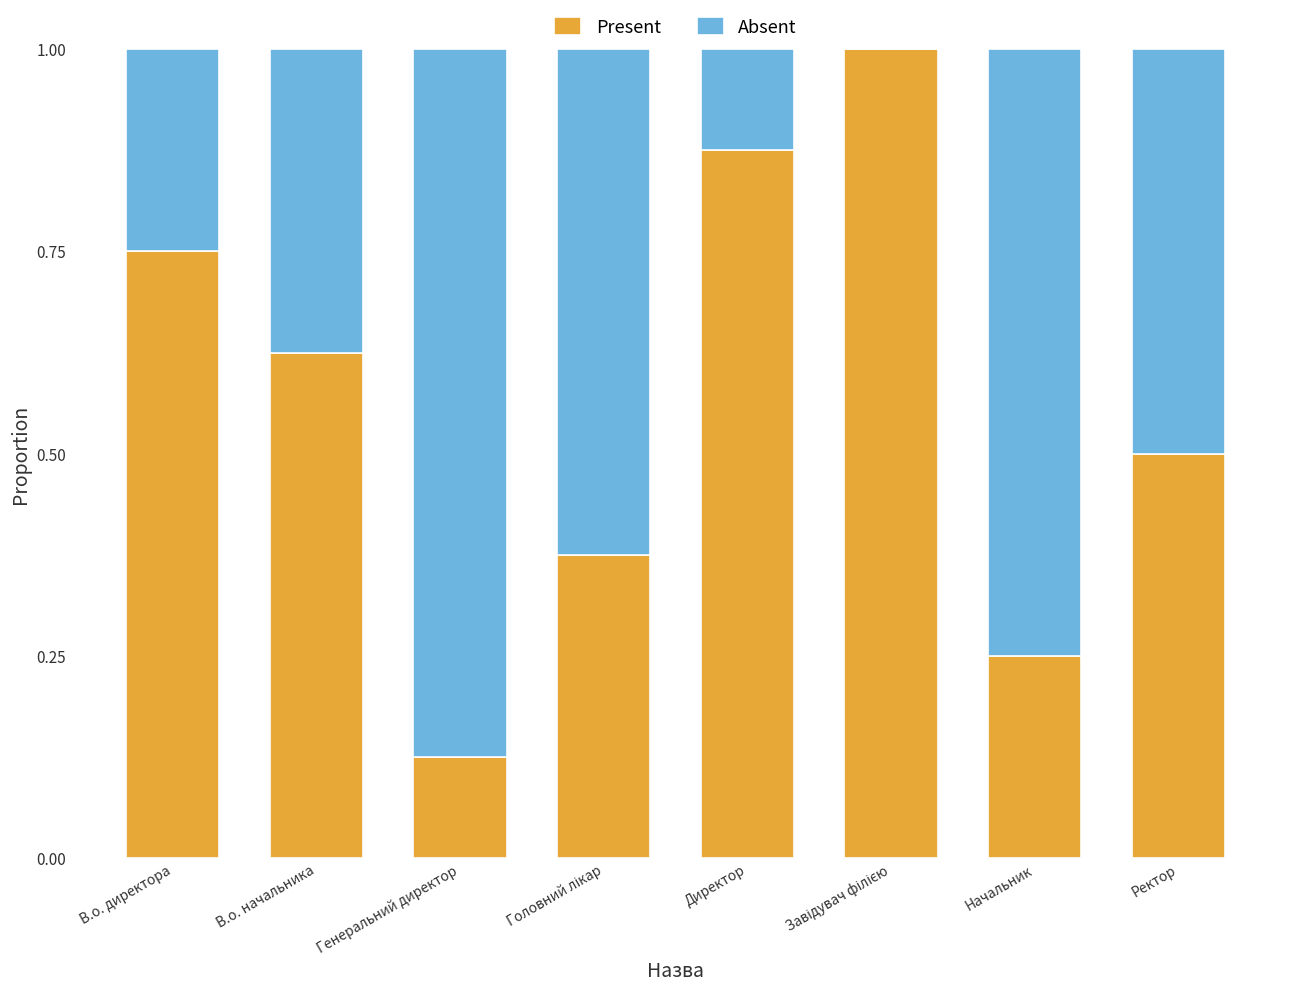

What is the total value across all series at Генеральний директор?

1.0